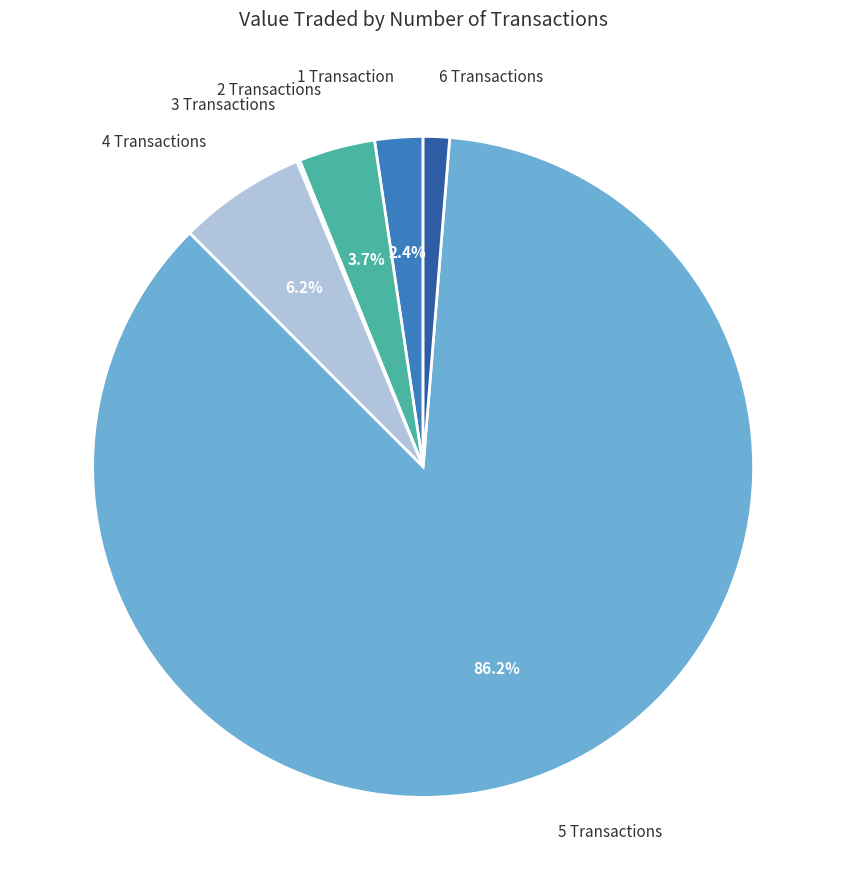

How much of the chart is everything except 2 Transactions?

96.3%